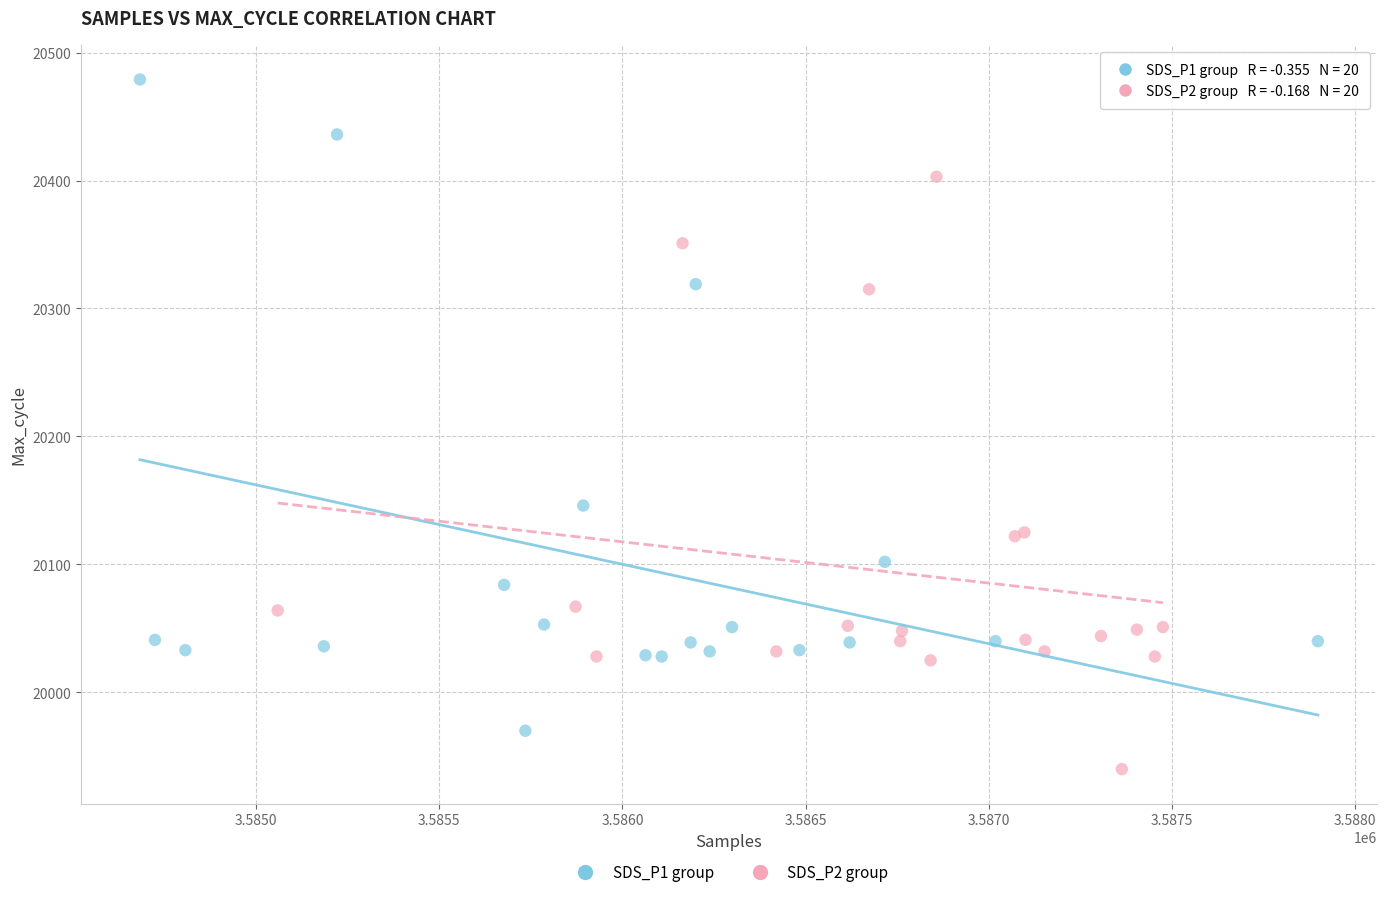

Which series reaches the minimum Y coordinate?

SDS_P2 group